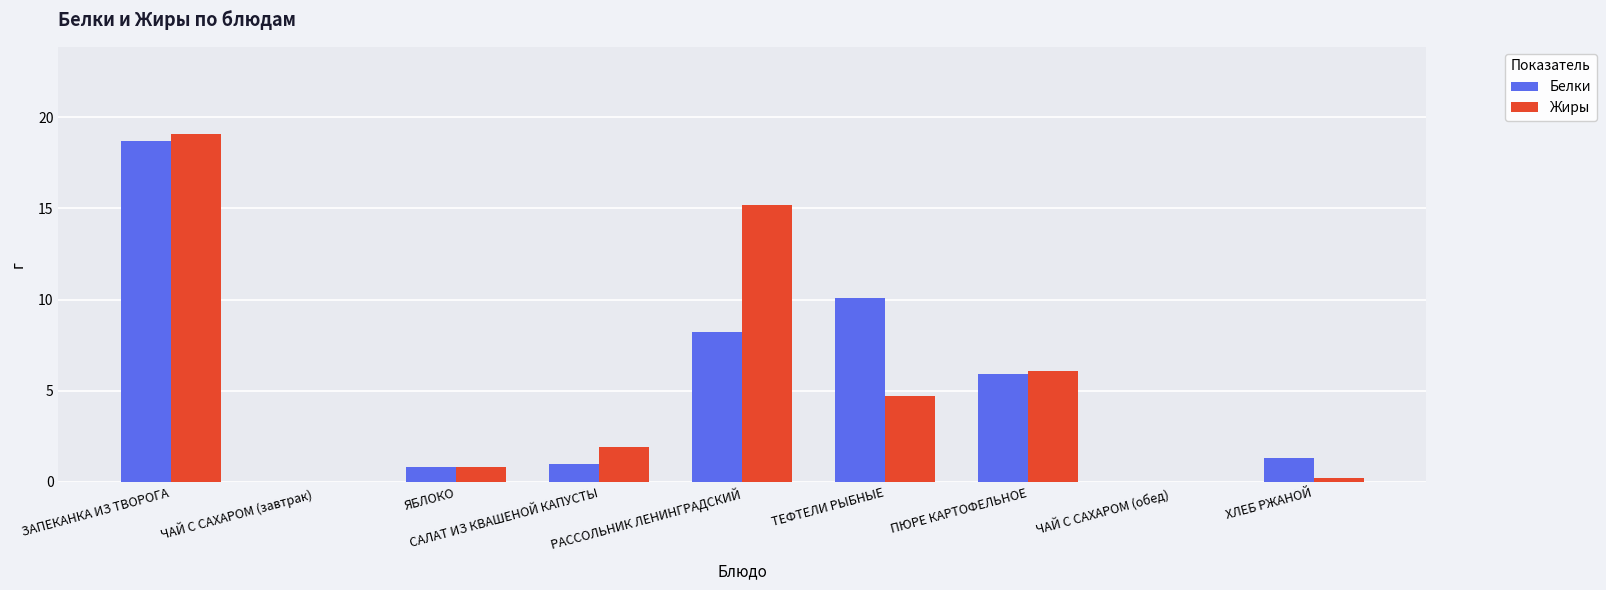

Which category has the highest value across all series?

ЗАПЕКАНКА ИЗ ТВОРОГА